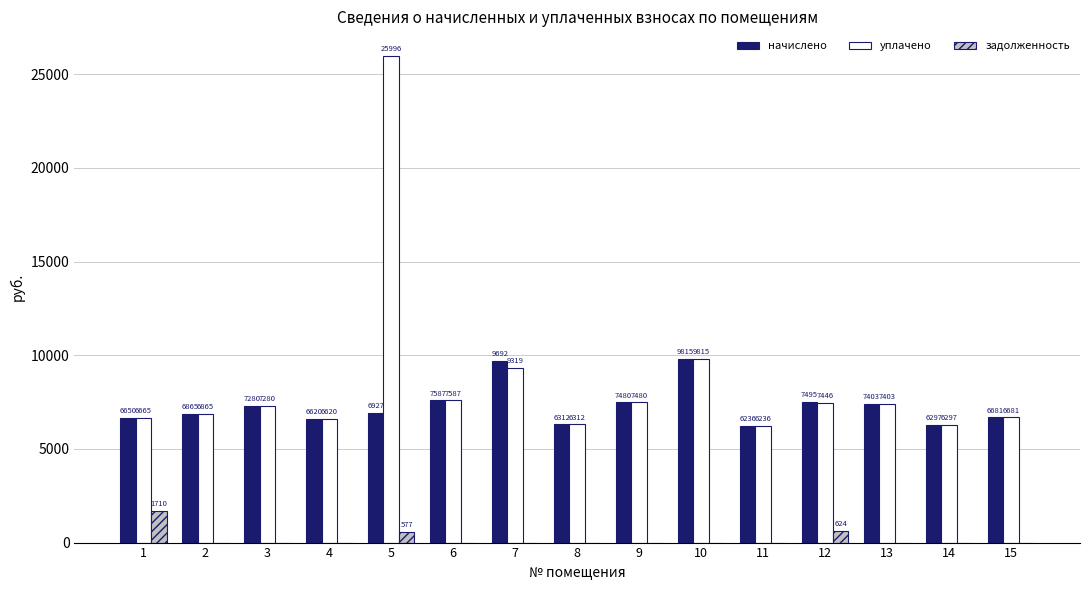

Where is задолженность nearest to the value 855?

12